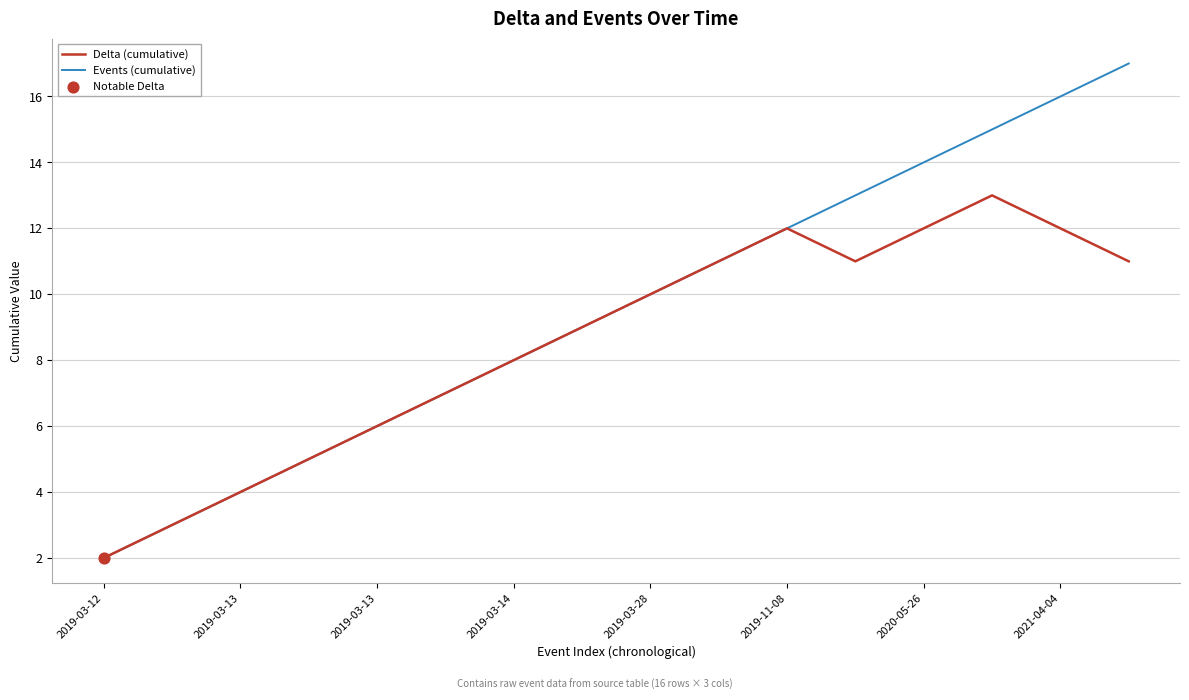

Which series has the widest spread of values?

Events (cumulative)